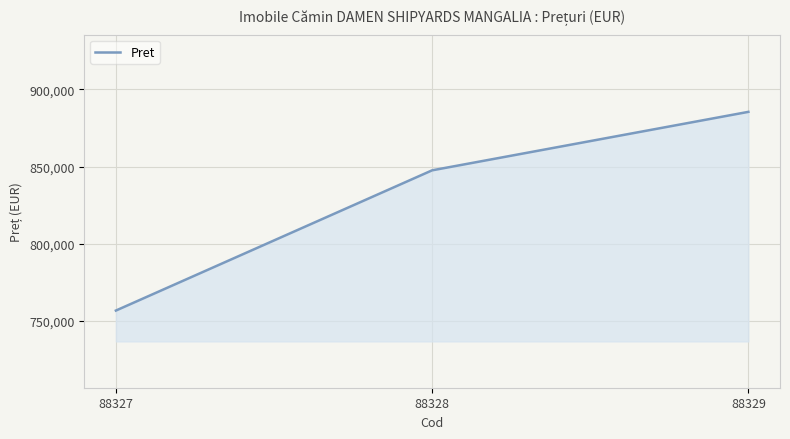

What is the sum of all values?

2489842